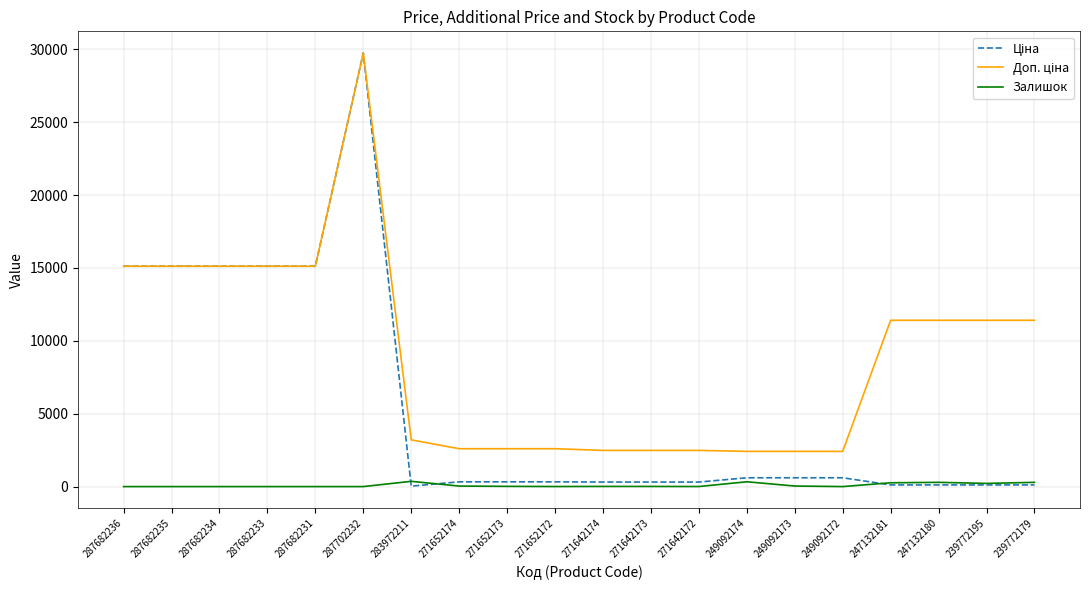

The value of Залишок at 287682234 is 0.0. True or false?

True